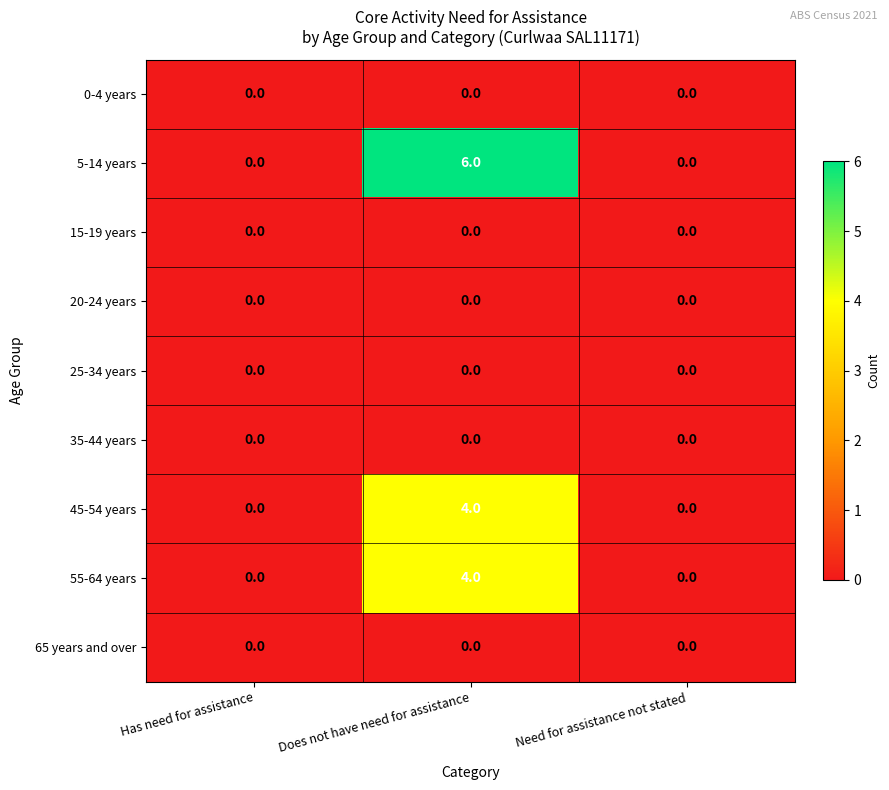

Which series has the largest total across all categories?

5-14 years